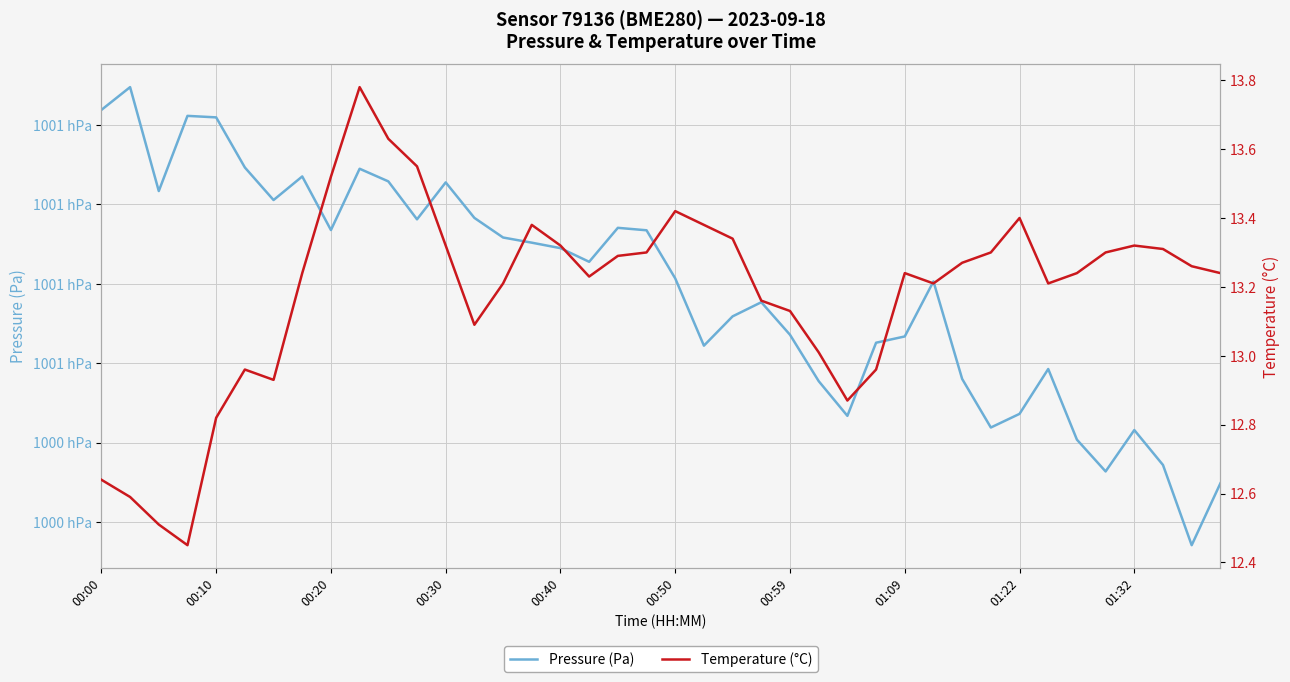

How many distinct data groups are displayed?

2